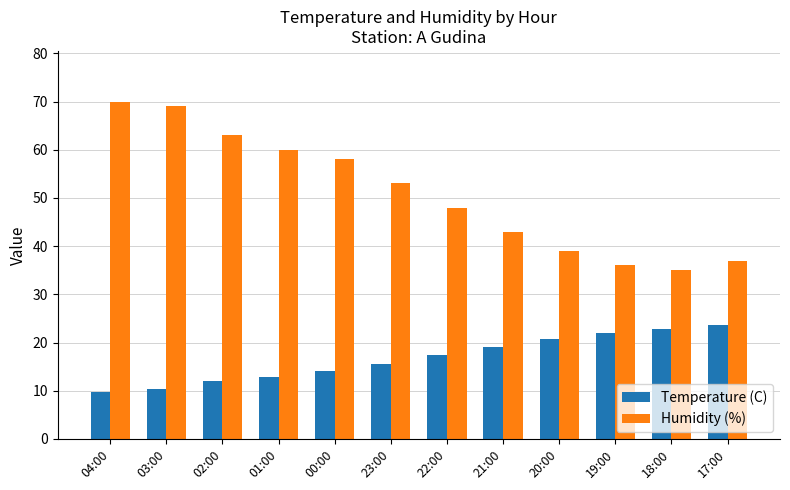

What is the difference between the highest and lowest values at 02:00?

50.9